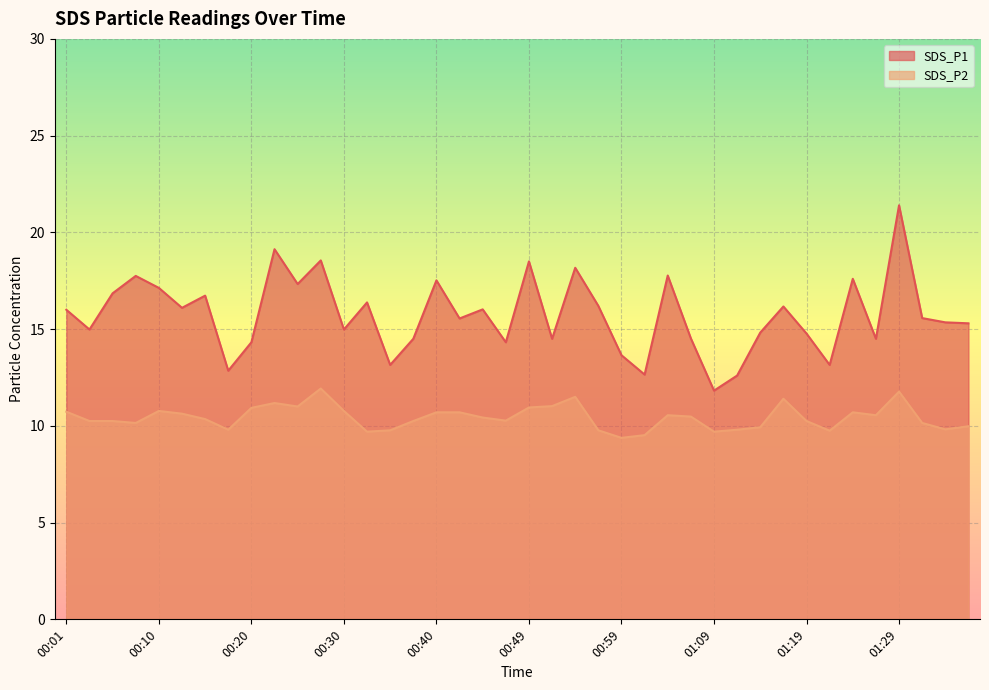

The value of SDS_P2 at 01:04 is 10.6. True or false?

True